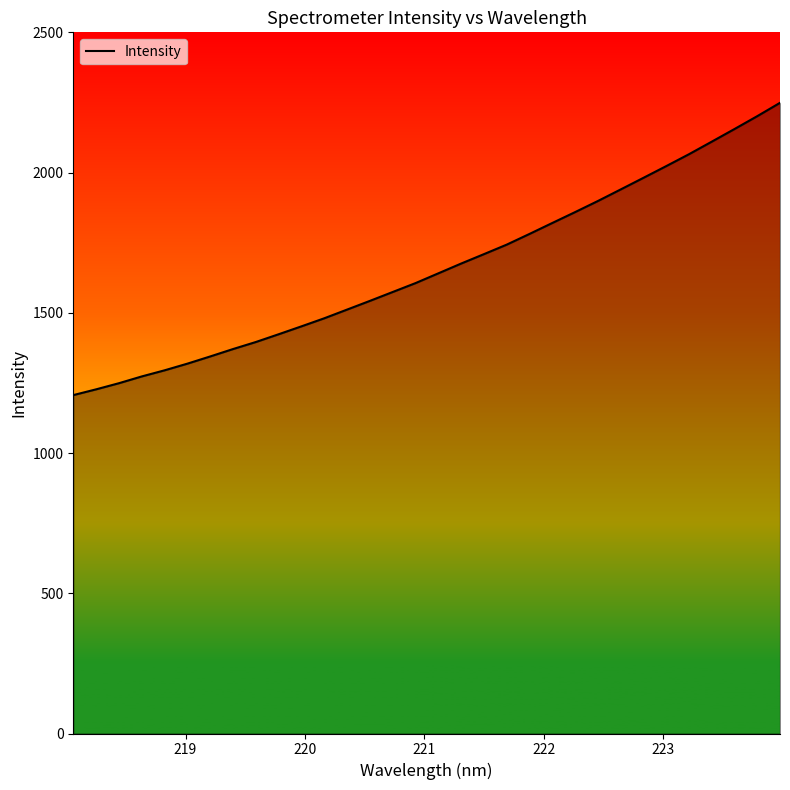

What is the greatest value displayed?

2248.7